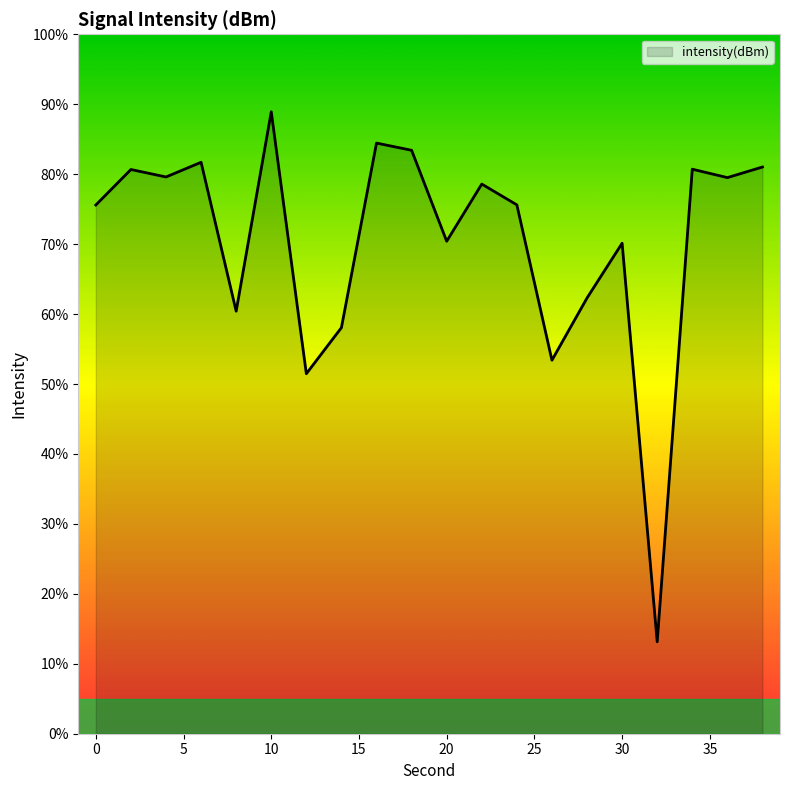

What is the difference between the maximum and minimum values?

75.8